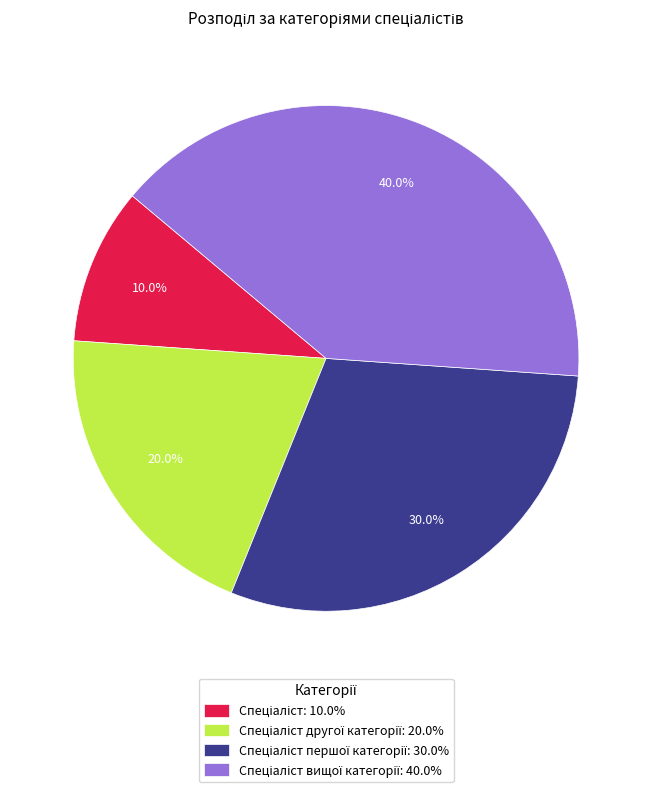

Is there any slice that represents more than half of the pie?

No